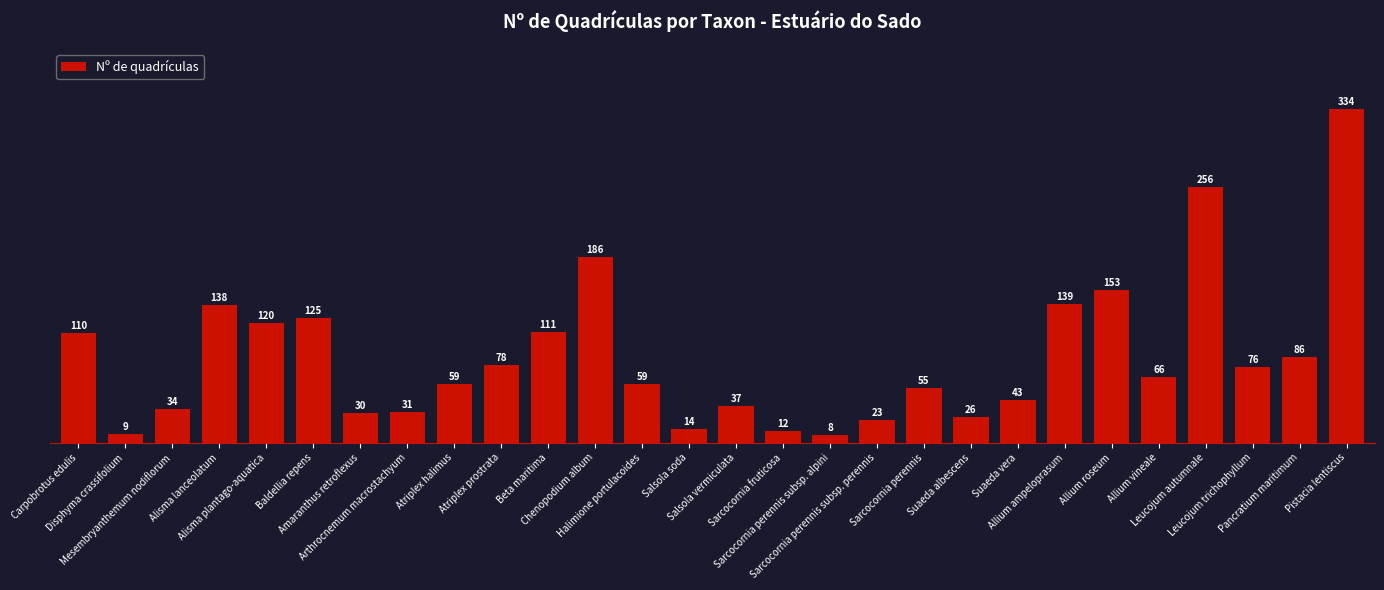

Is it true that the value at Salsola vermiculata is 54?

False